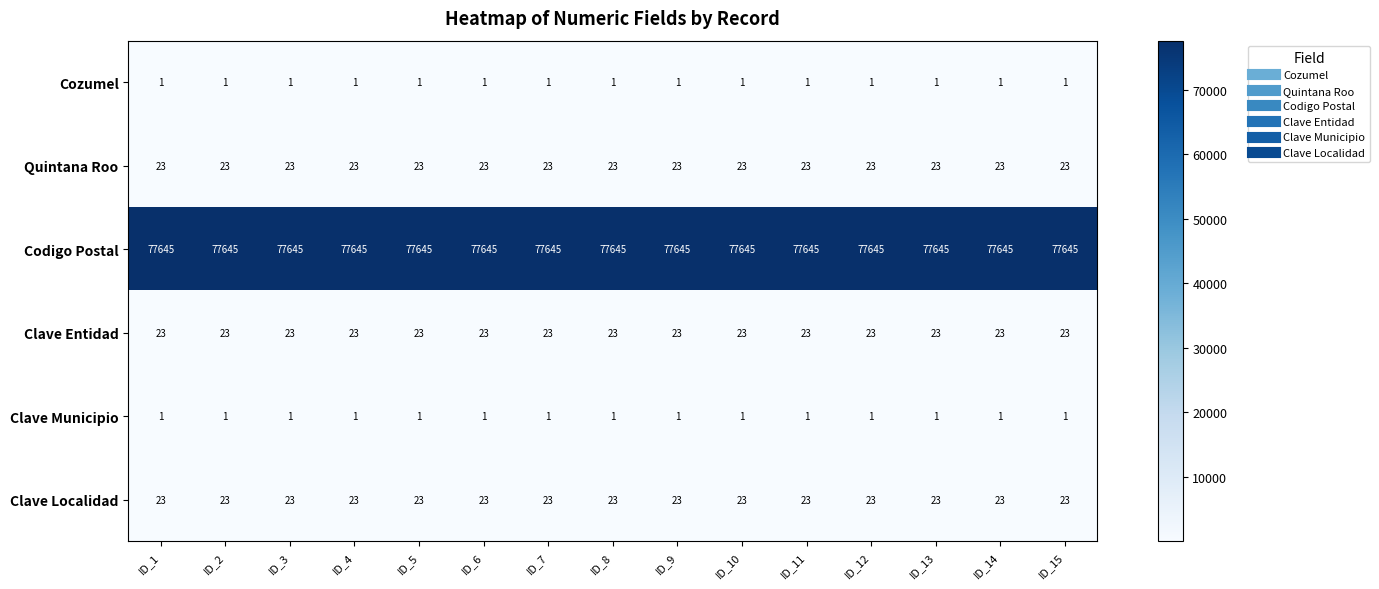

What is the maximum value shown in the chart?

77645